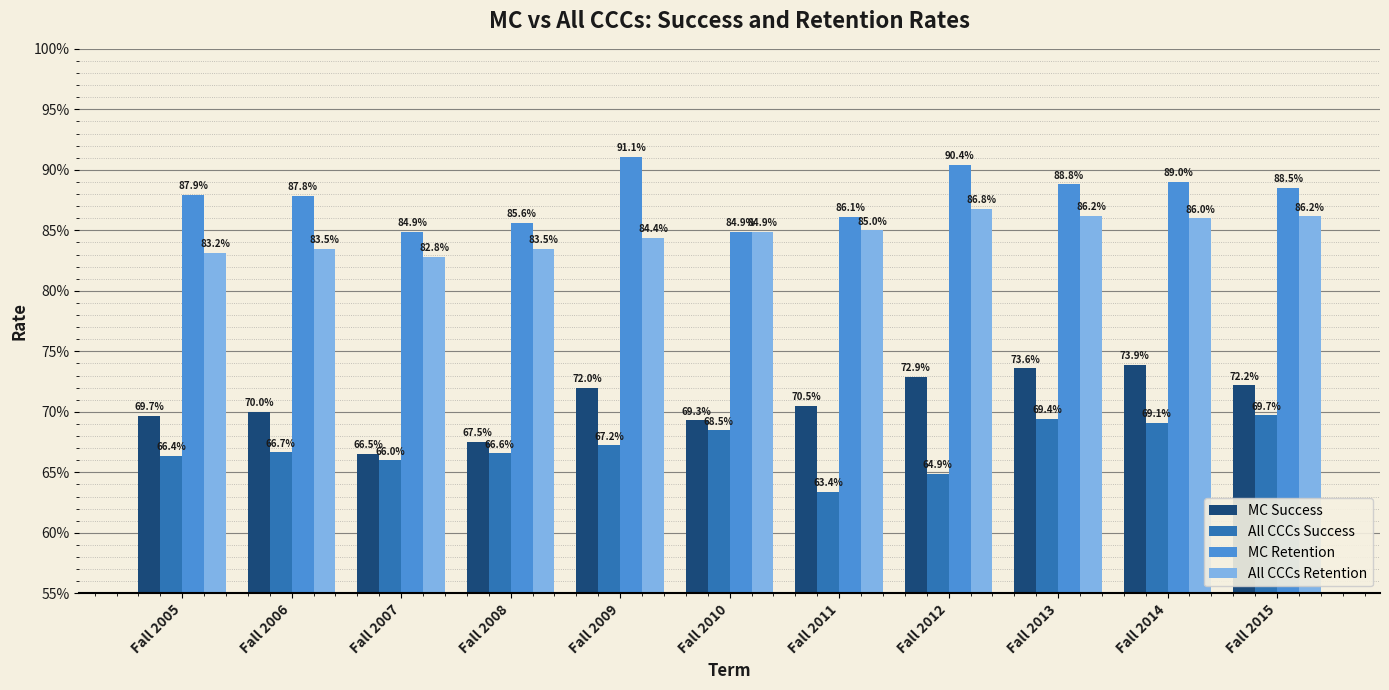

Does the chart contain any negative values?

No